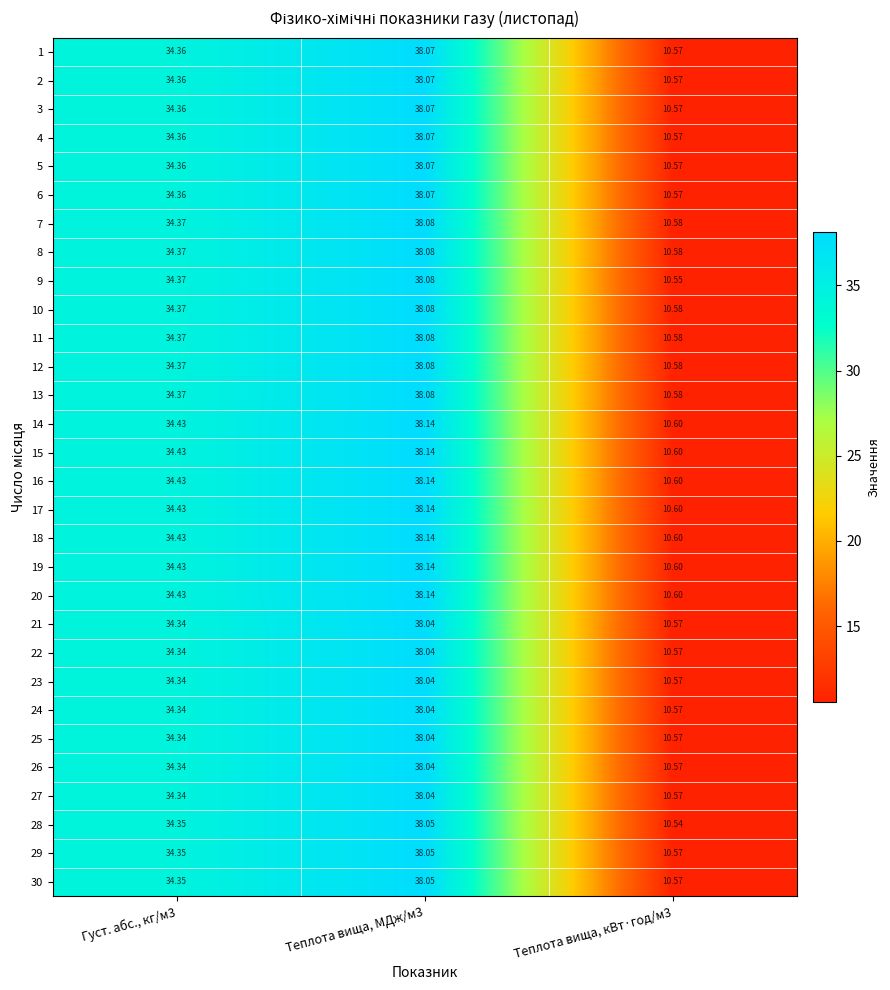

Is the value of 28 at Теплота вища, кВт·год/м3 greater than the value of 4 at Теплота вища, кВт·год/м3?

No